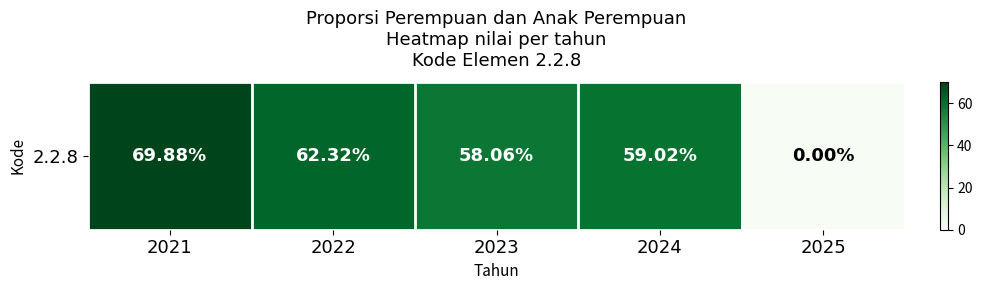

Is it true that the value at 2023 is 37.1?

False